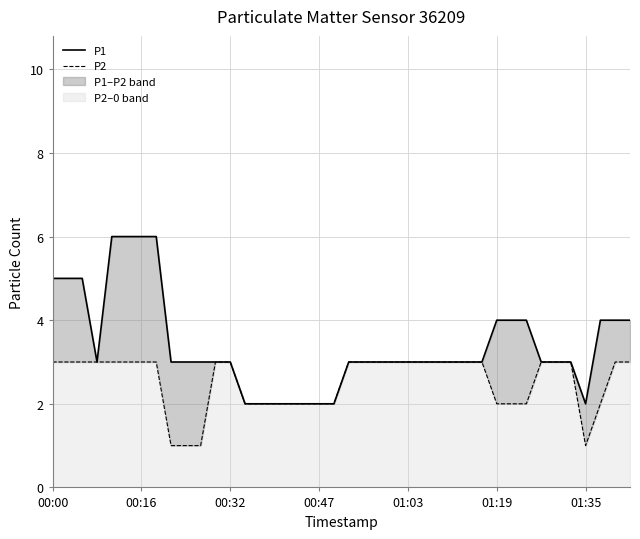

True or false: P1 and P2 cross at least once.

False